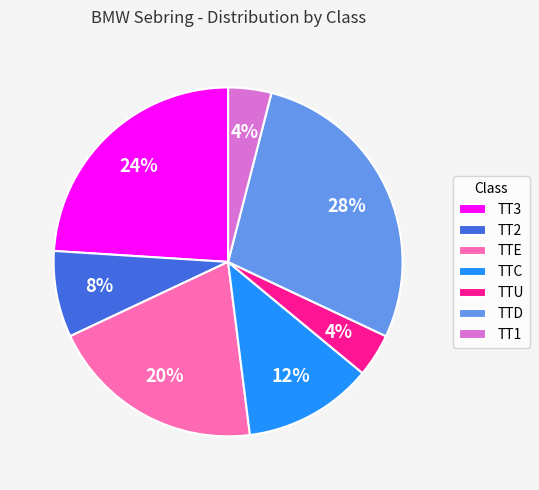

Which category has the biggest portion of the pie?

TTD